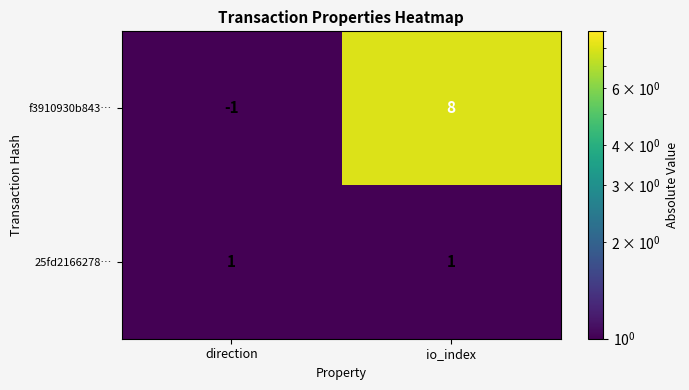

At how many categories does at least one series exceed 6?

1